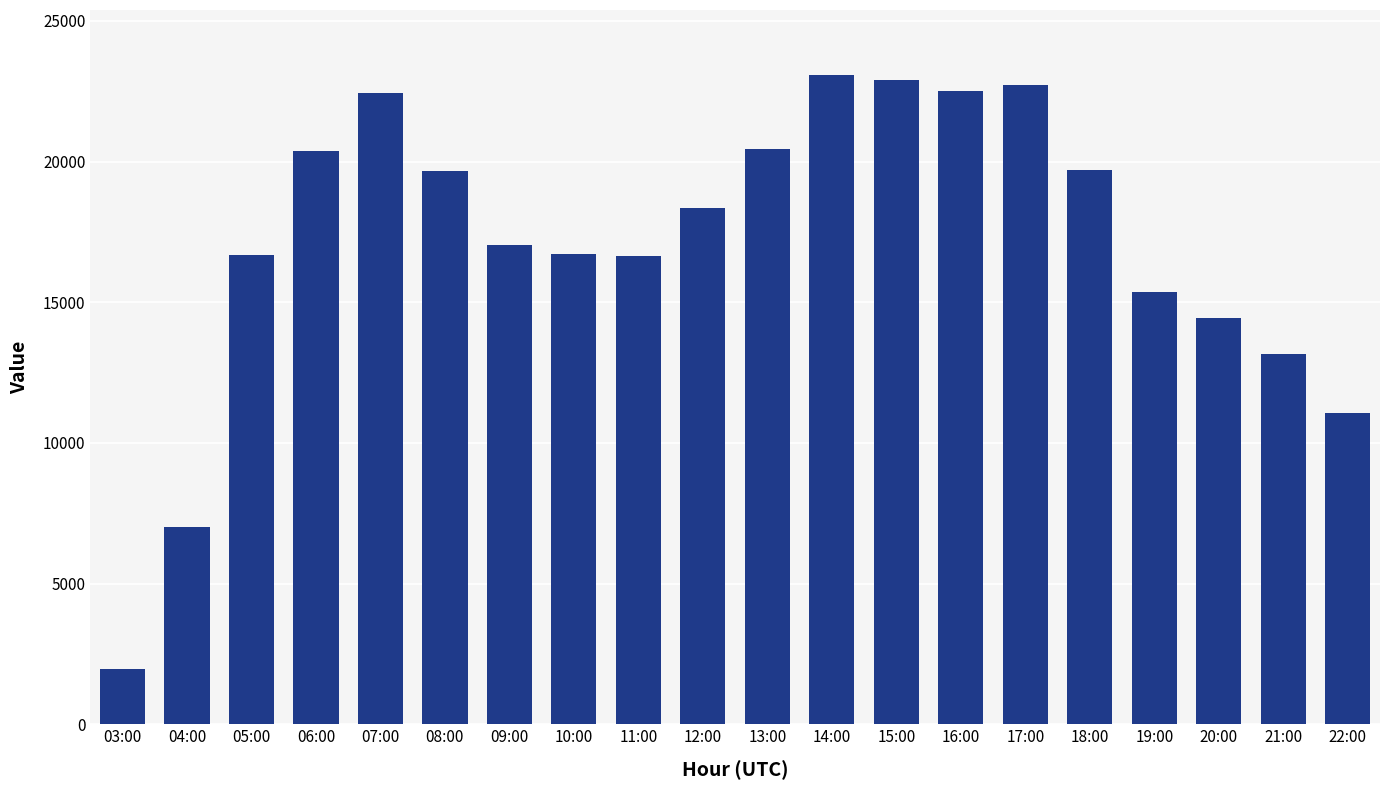

What is the value of the 12th bar from the left?

23079